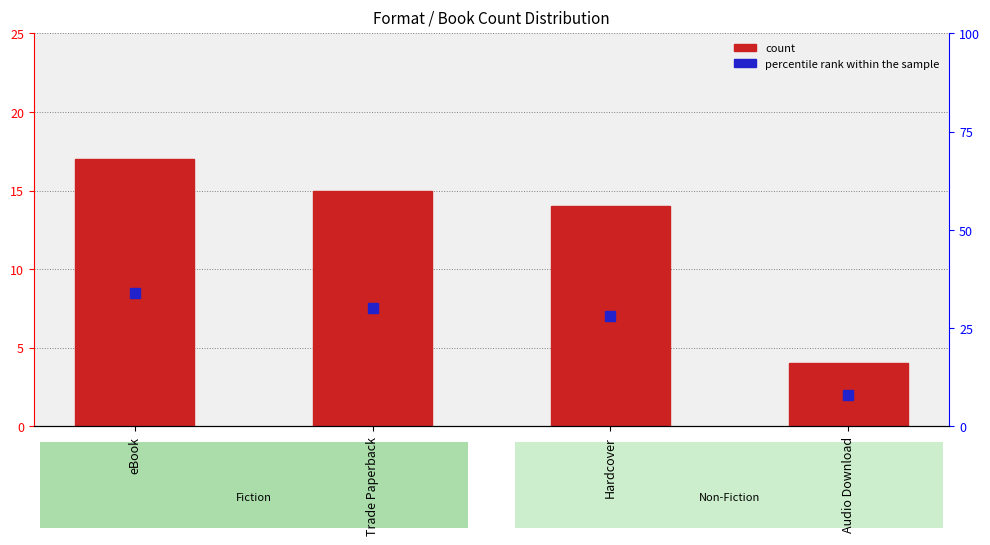

Reading right to left, what are all the values shown in this chart?

count: Audio Download=4	Hardcover=14	Trade Paperback=15	eBook=17
percentile rank within the sample: Audio Download=8	Hardcover=28	Trade Paperback=30	eBook=34